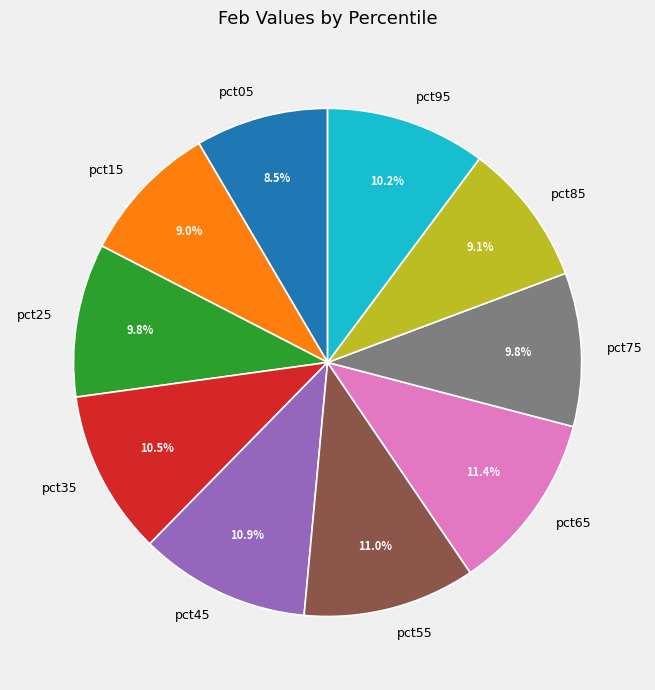

How many segments does this pie chart have?

10